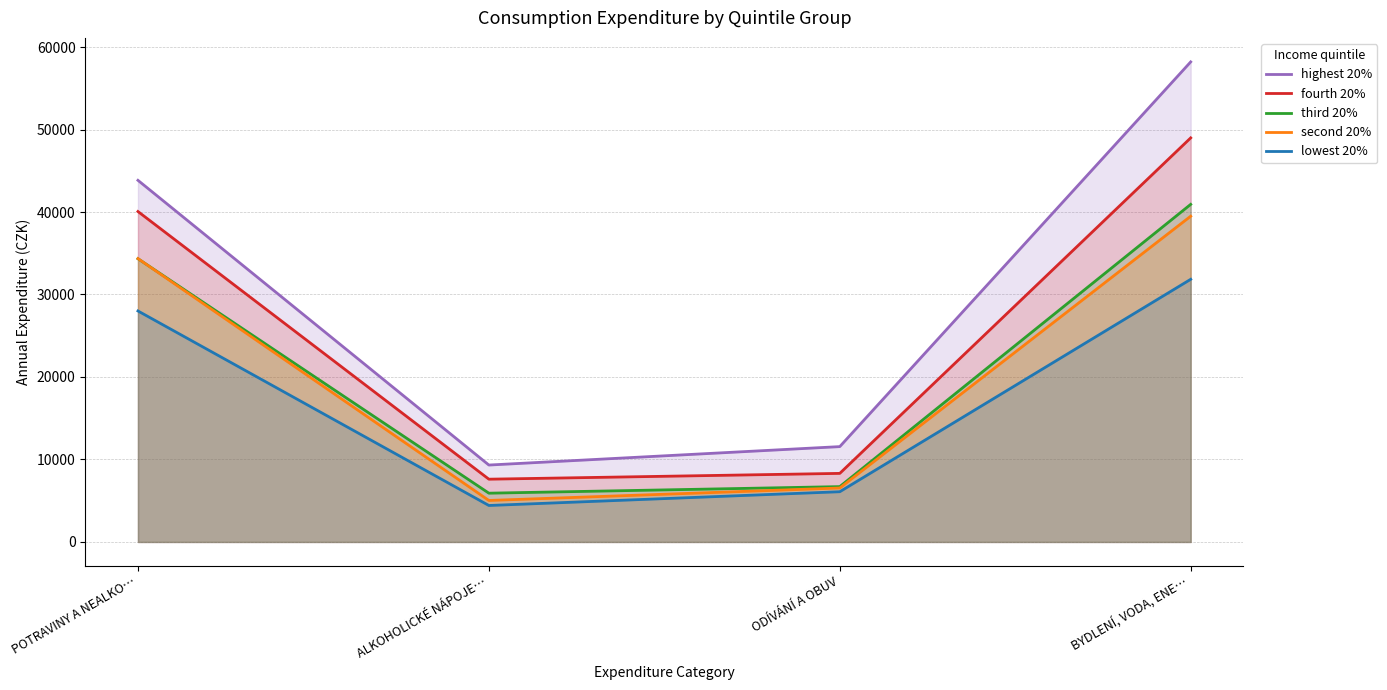

Rank the series by their maximum value, from lowest to highest.

lowest 20%, second 20%, third 20%, fourth 20%, highest 20%